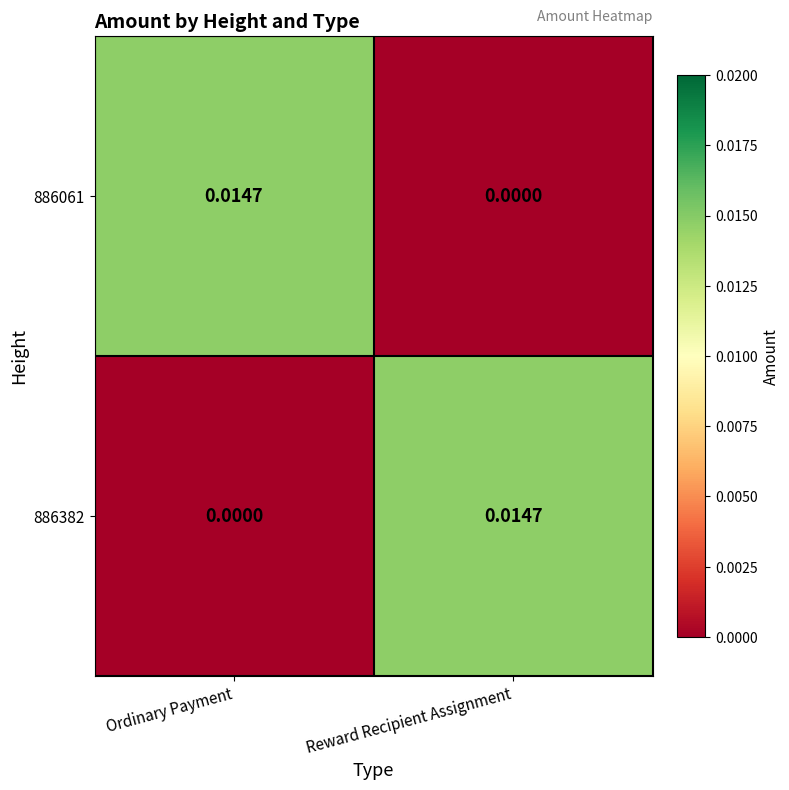

At how many categories does at least one series exceed 0?

2